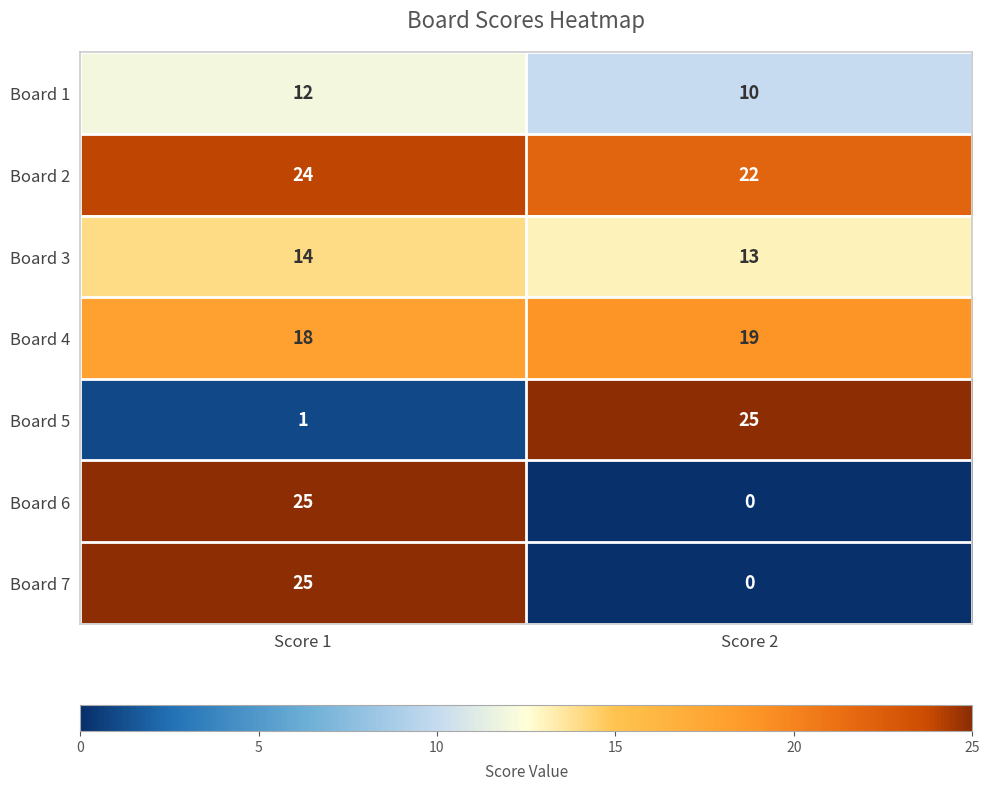

At how many categories does at least one series exceed 20?

2